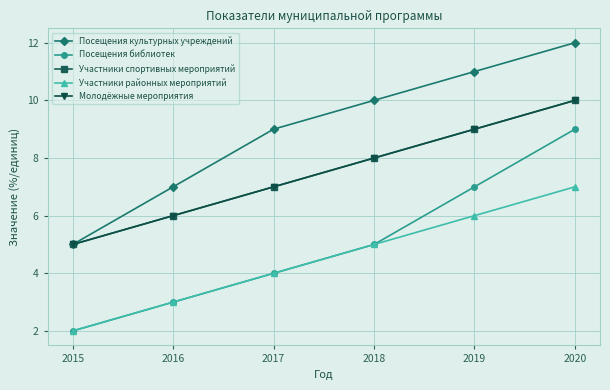

Which series has the largest total across all categories?

Посещения культурных учреждений